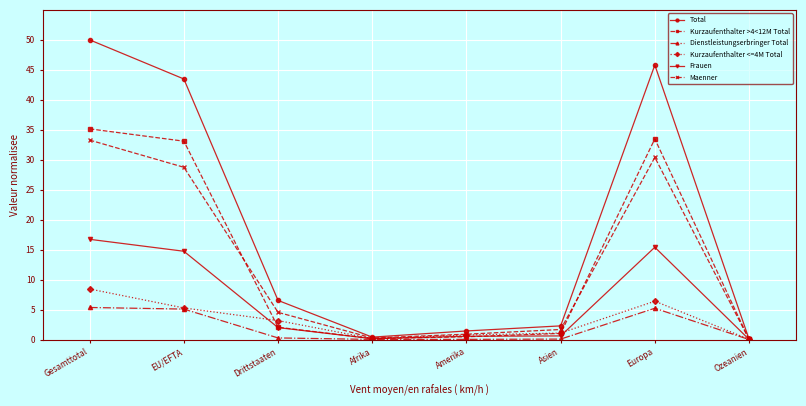

Which series changed the most between Gesamttotal and EU/EFTA?

Total